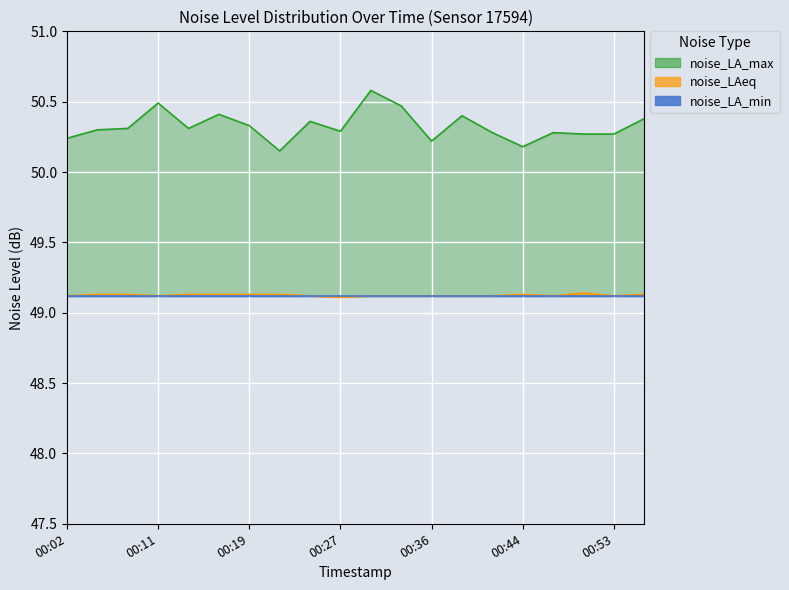

What is the value of the noise_LAeq point at the 20th from the left?

49.1